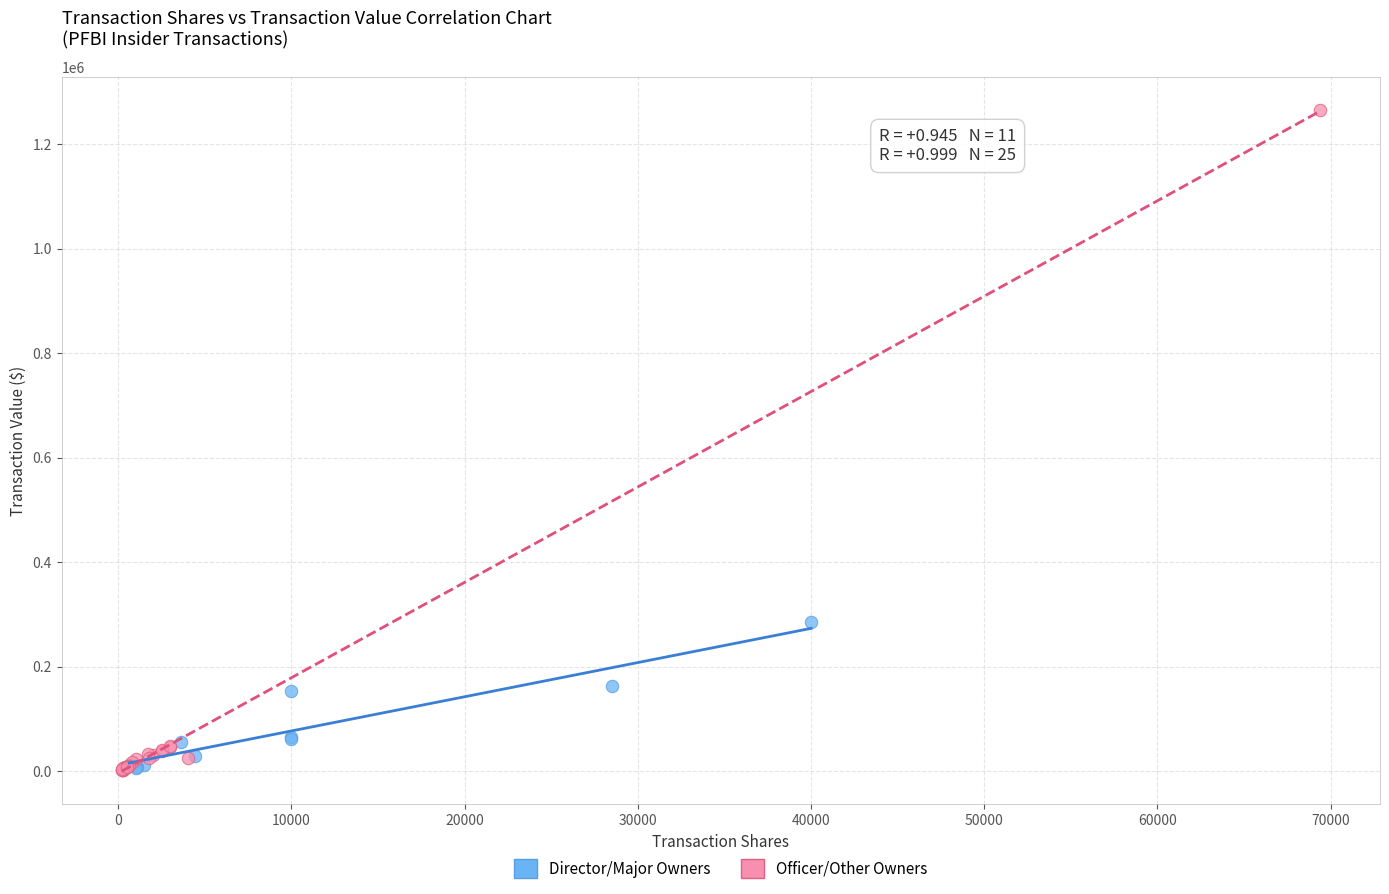

Which series contains the highest Y value?

Officer/Other Owners